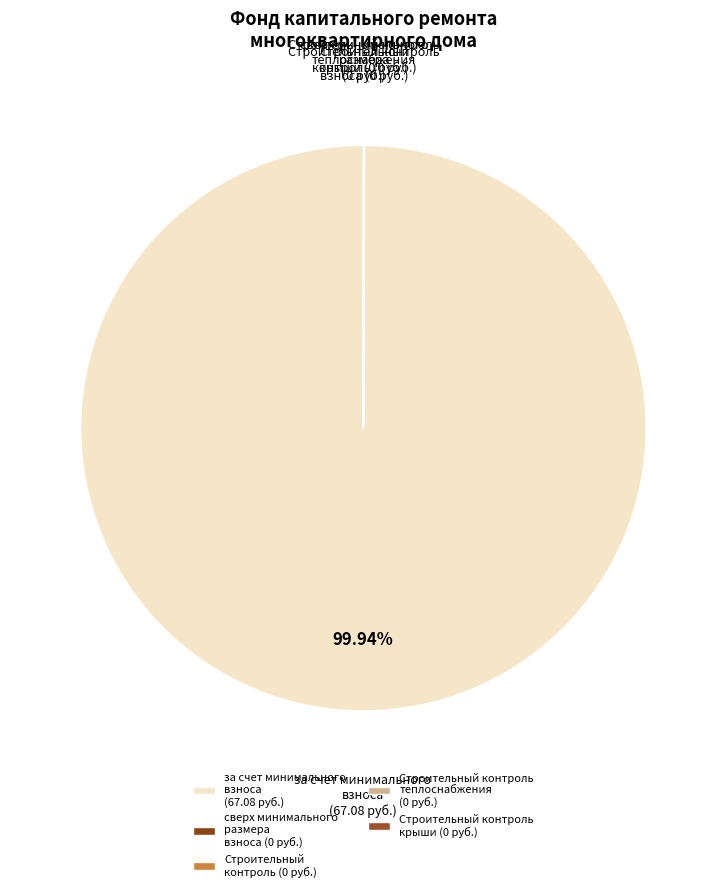

Is there any slice that represents more than half of the pie?

Yes